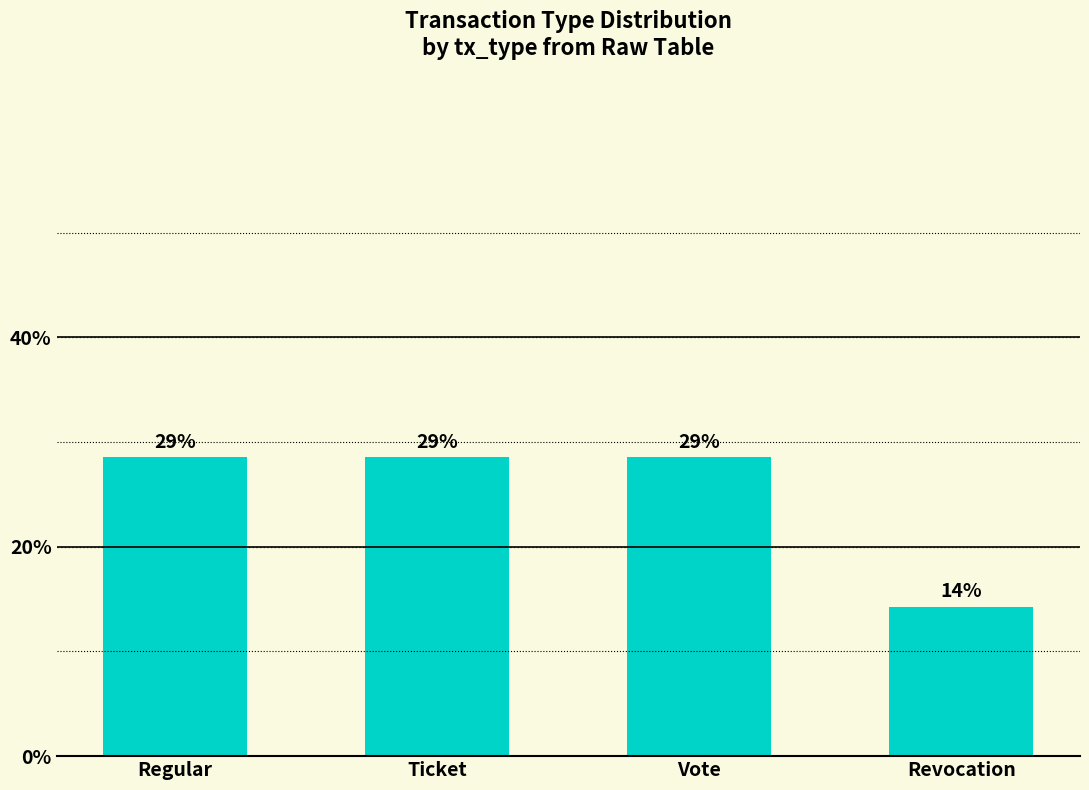

Reading right to left, transcribe all the data shown in this chart.

14.3	28.6	28.6	28.6